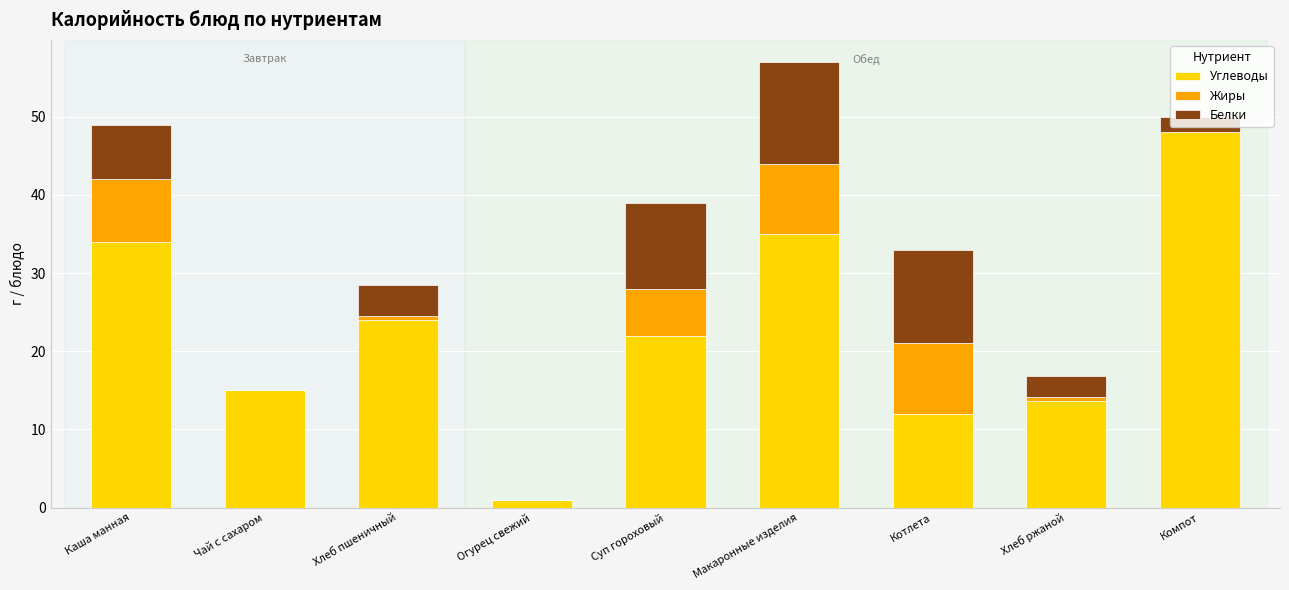

What is the sum of all Углеводы values?

204.7